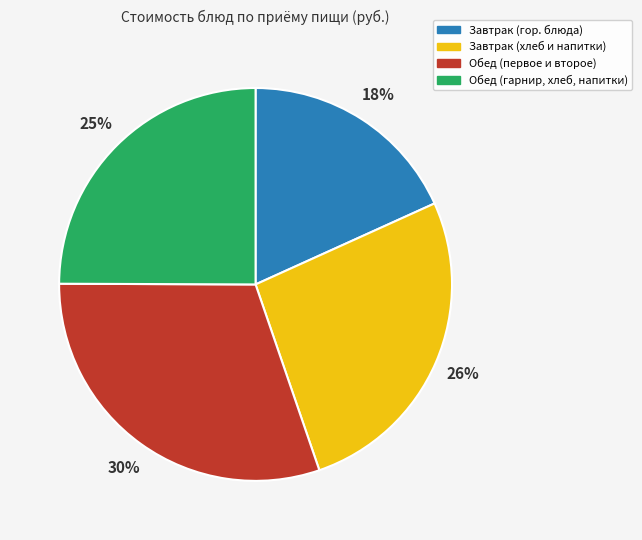

Does any single category account for the majority?

No